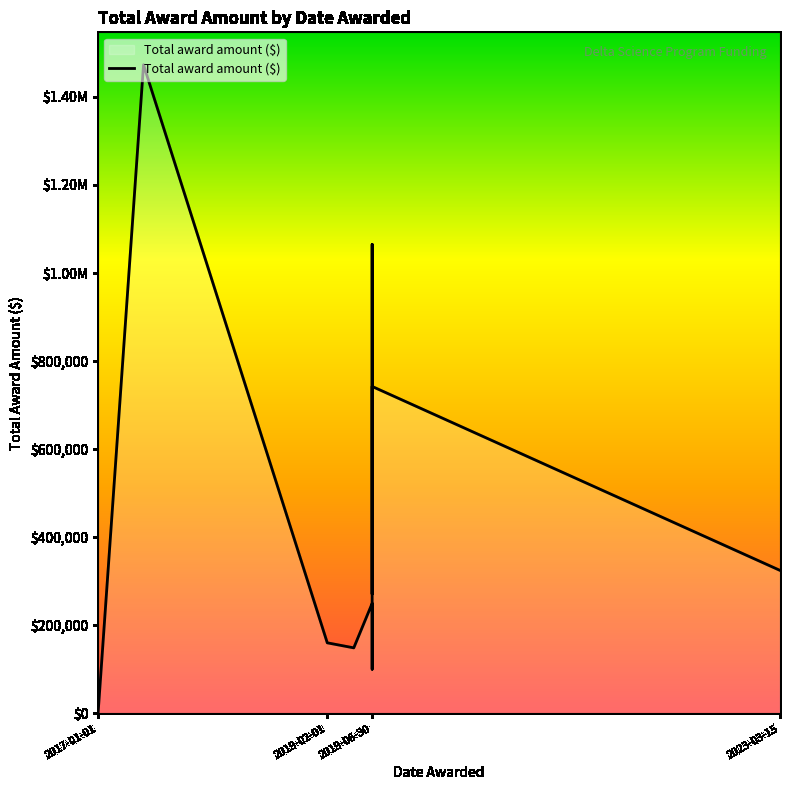

True or false: the data has more than 2 interior local peaks.

True